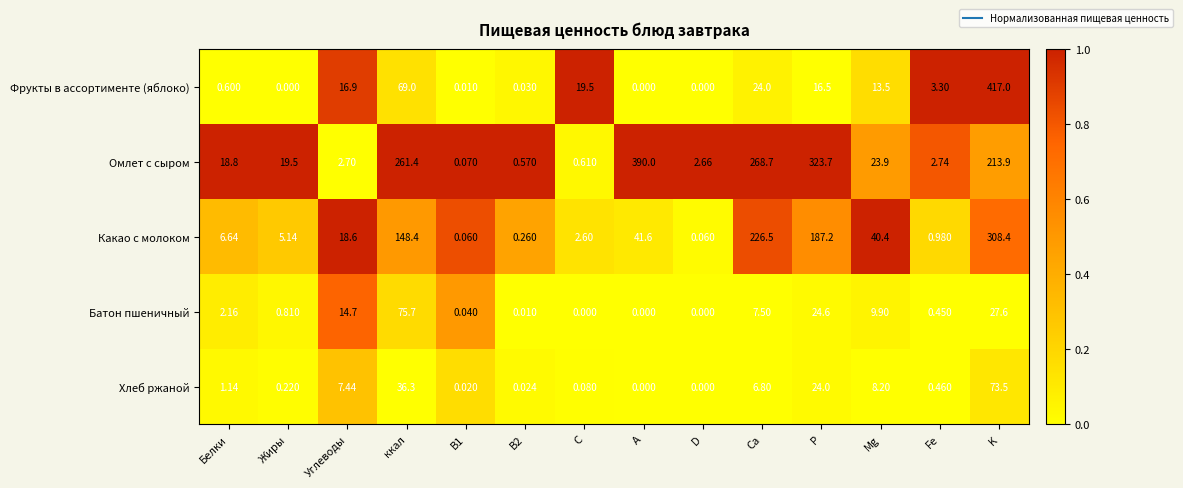

Which label corresponds to the largest value in the chart?

K